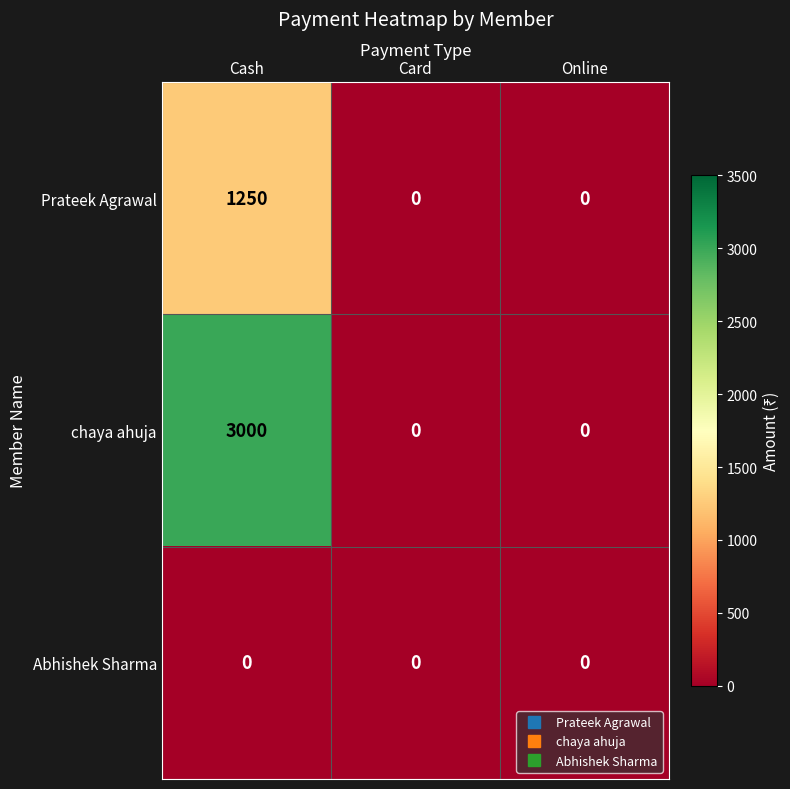

Count the number of data series in this chart.

3